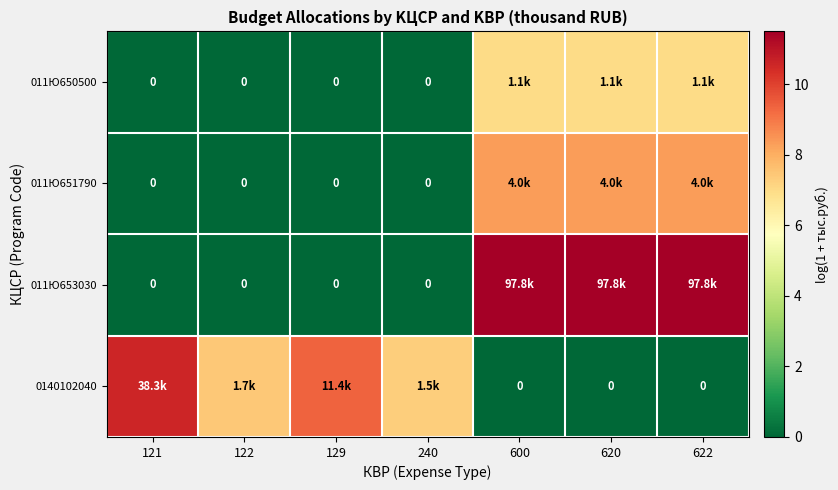

The value of 011Ю651790 at 600 is 14.6. True or false?

False